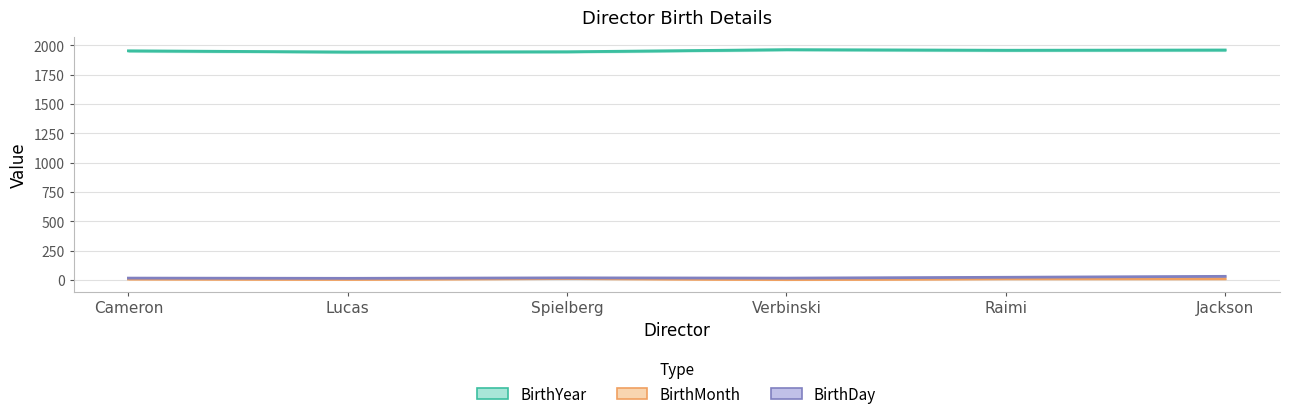

What is the lowest value of the BirthYear series?

1944